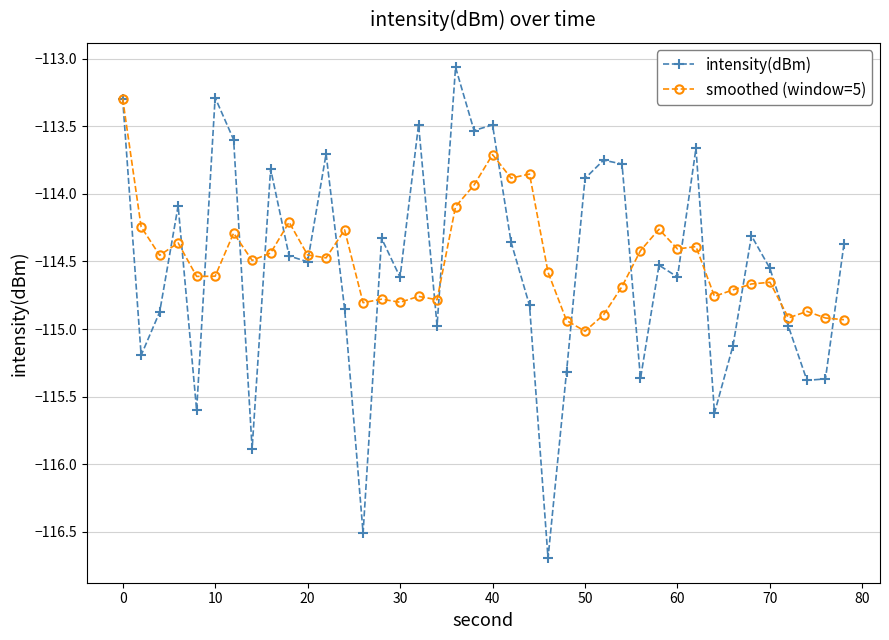

What is the value of the smoothed (window=5) point at the 19th from the left?

-114.1